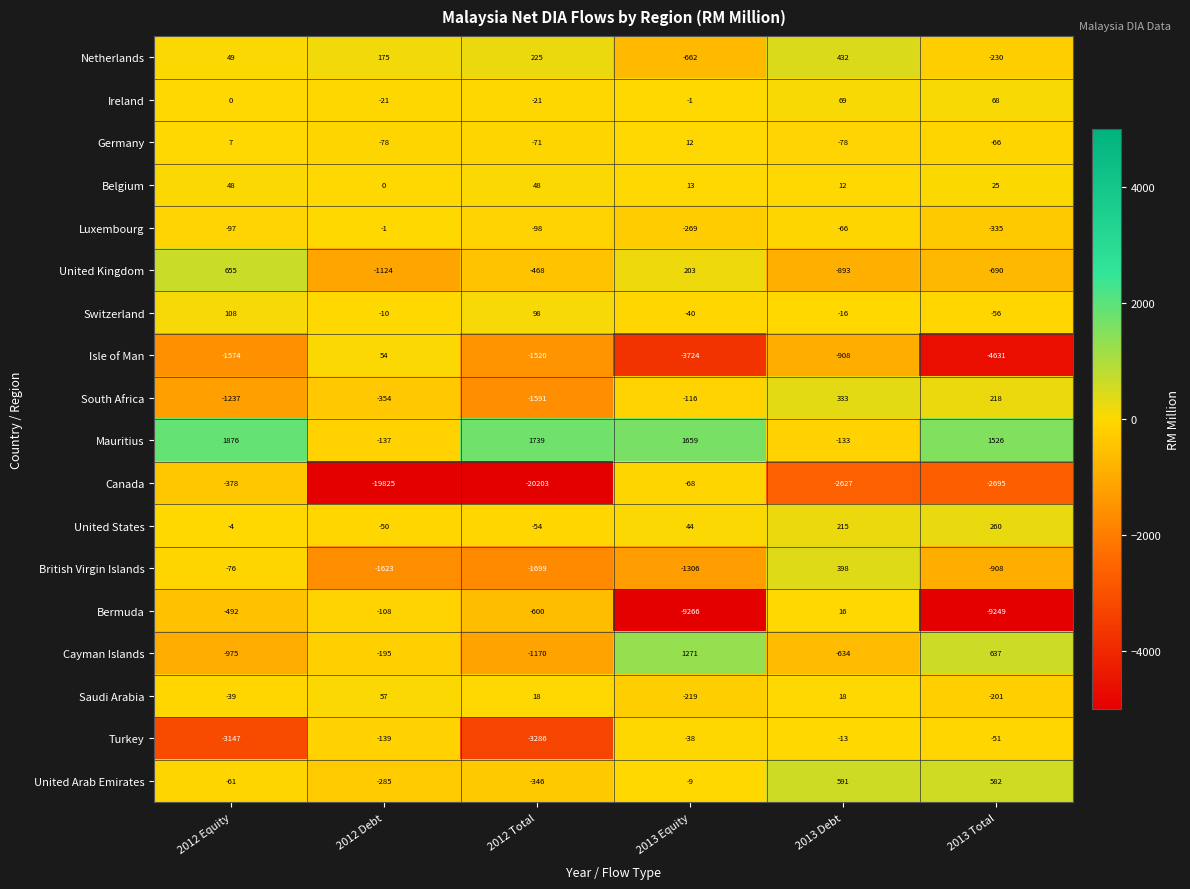

At which category is the sum across all series the highest?

2013 Debt